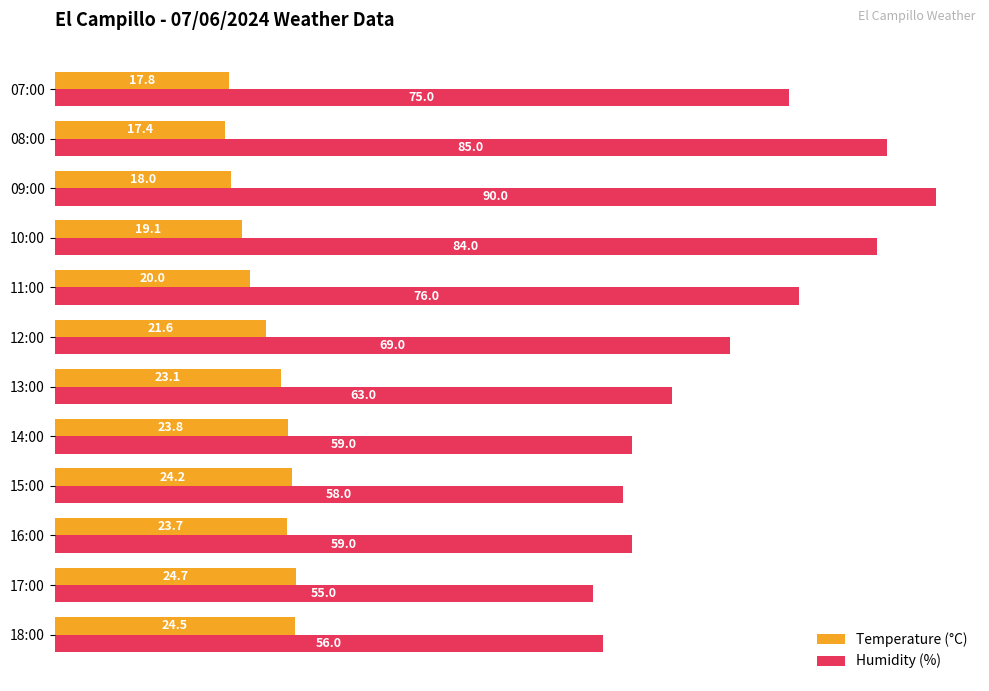

What is the spread (max minus min) of values at 11:00?

56.0